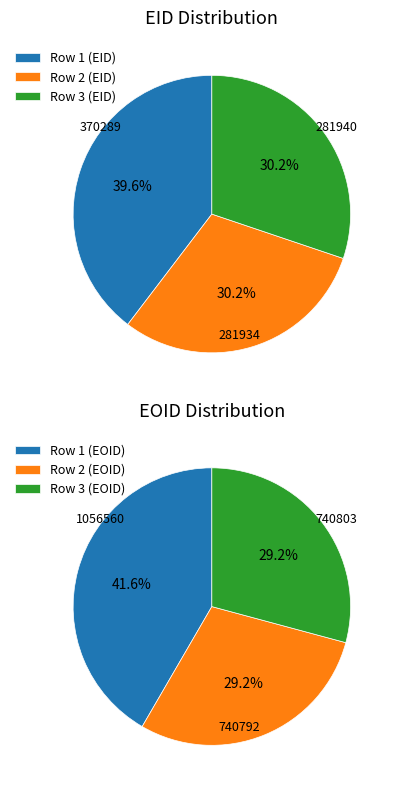

Count the number of slices in the pie.

3